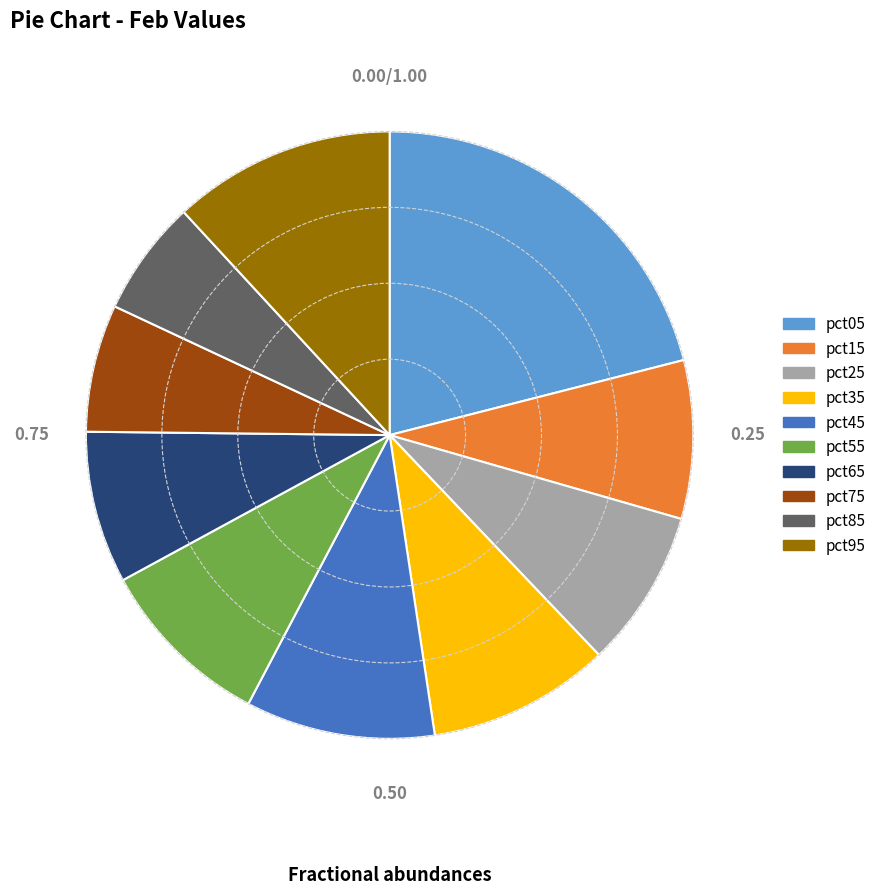

Which category has the biggest portion of the pie?

pct05